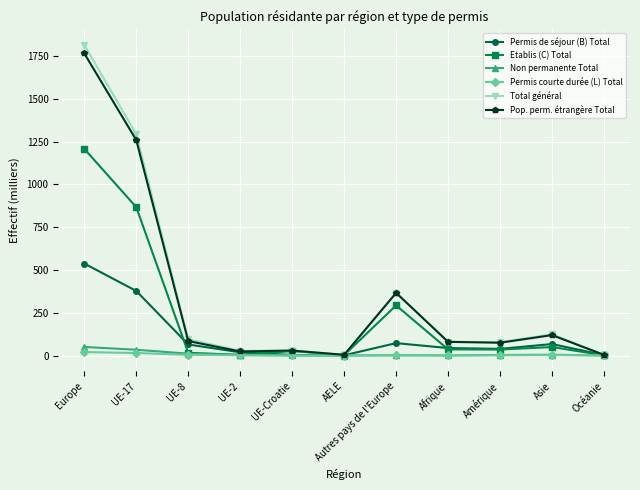

At how many categories does at least one series exceed 344?

3